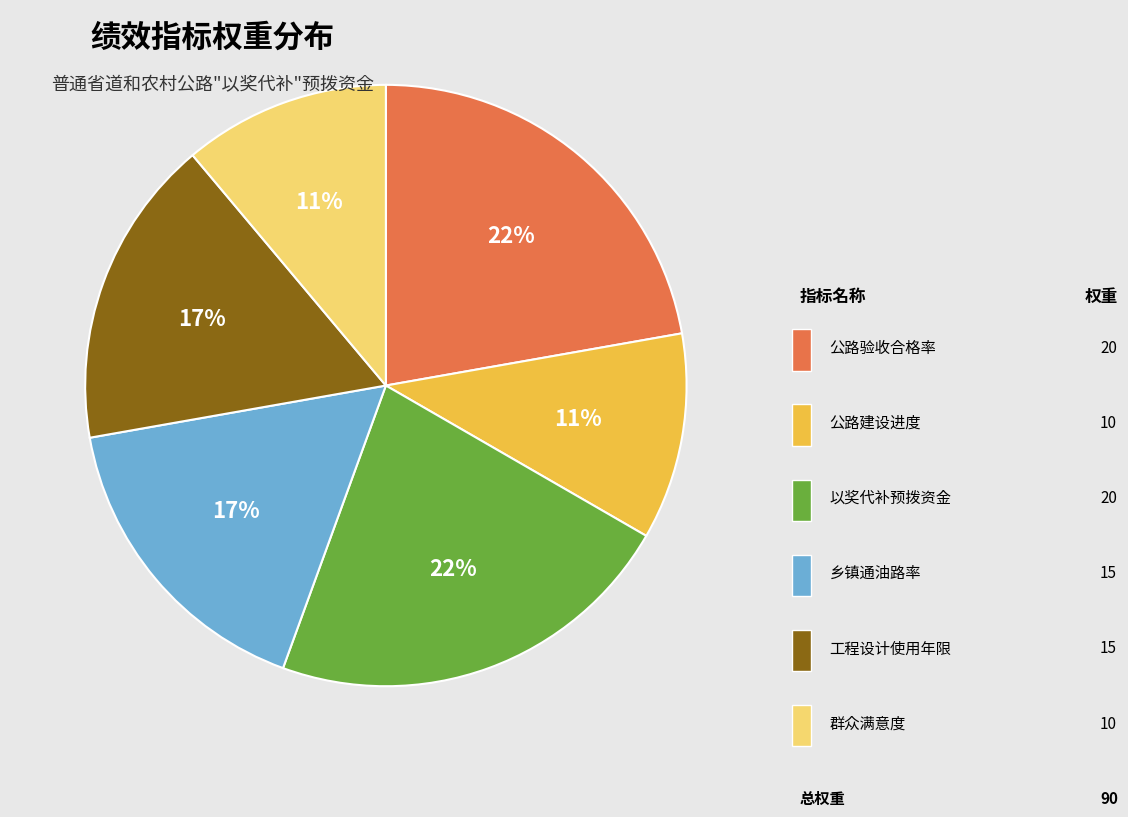

To the nearest percent, what is the average slice percentage?

17%